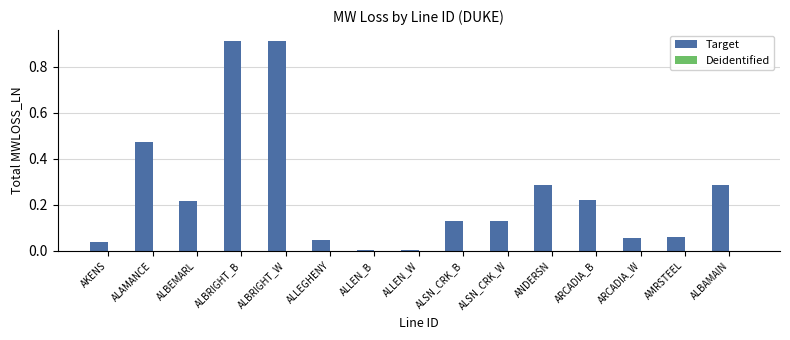

Are the bars horizontal?

No